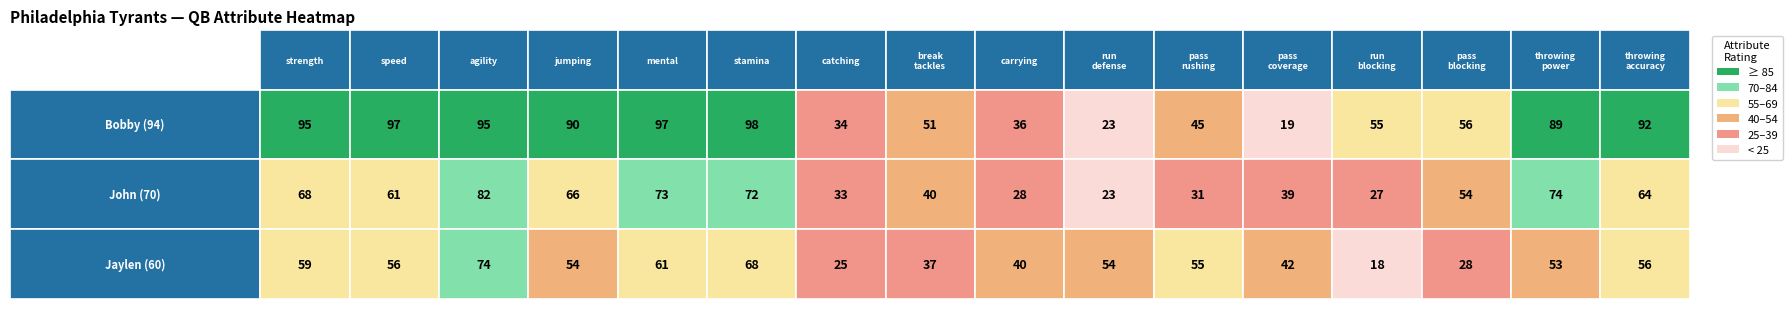

The value of strength at Bobby (94) is 95. True or false?

True